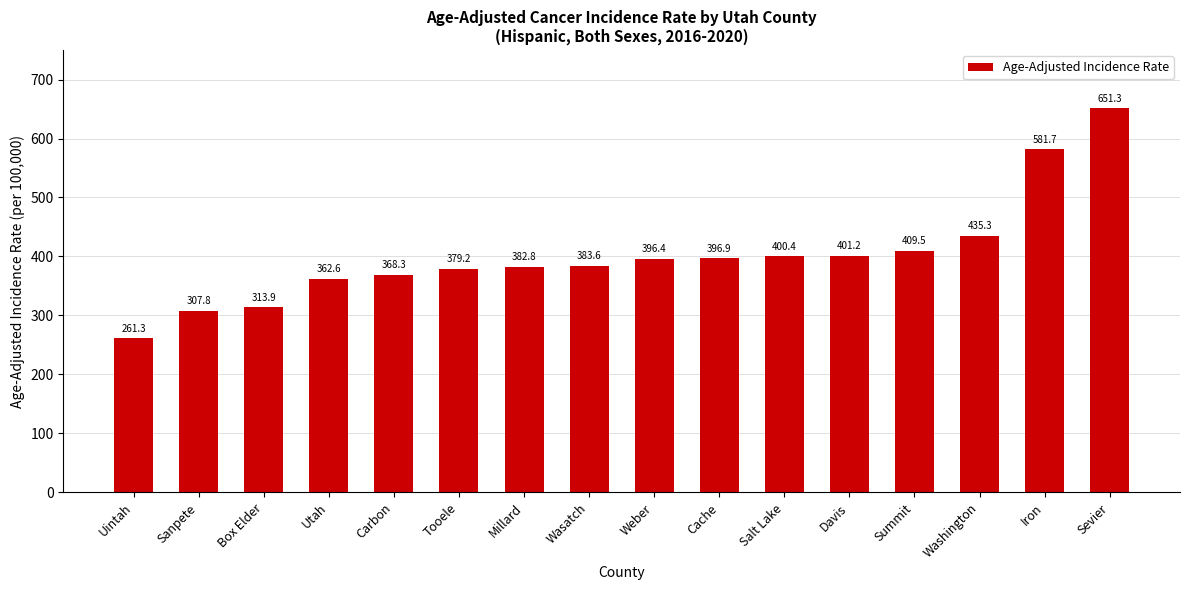

Is it true that the value at Tooele is 379.2?

True